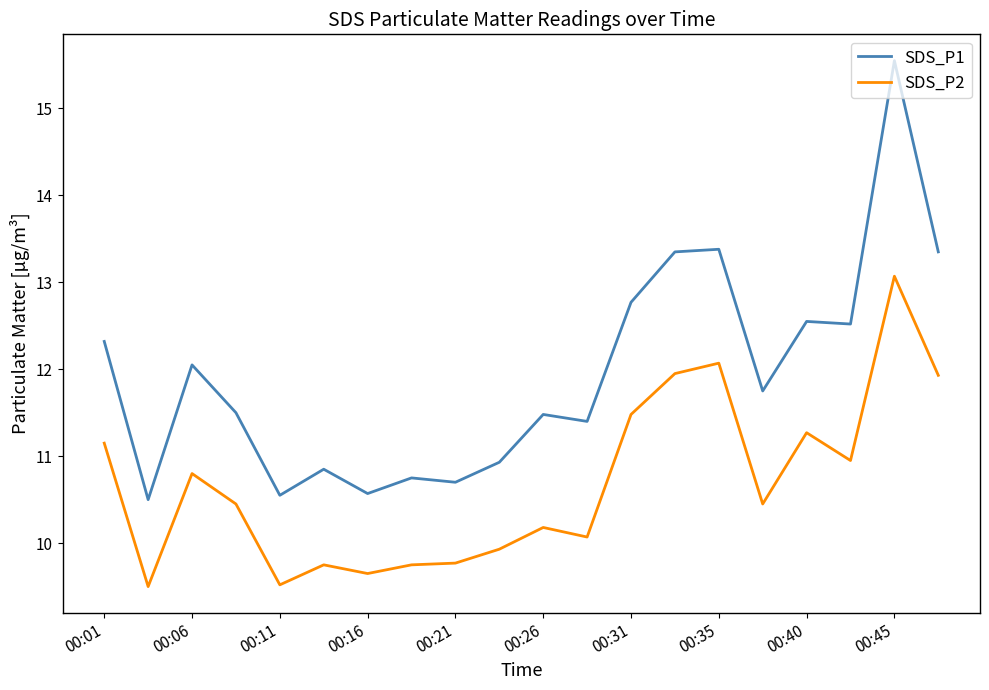

What is the difference between the maximum and minimum values in the SDS_P2 series?

3.6